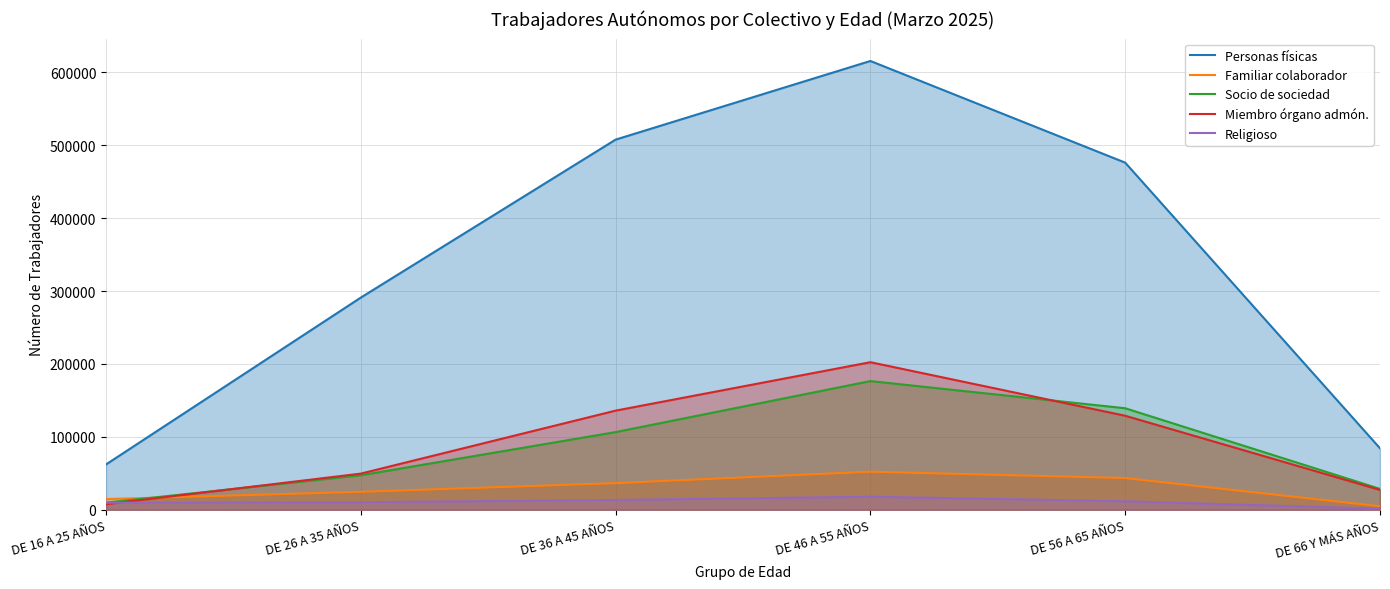

At how many categories does at least one series exceed 453141?

3